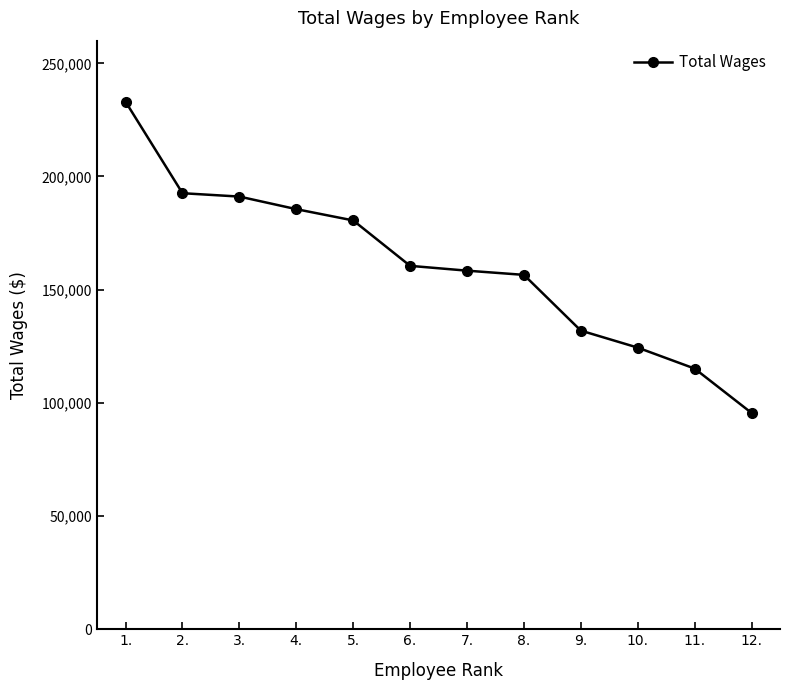

What is the label of the 6th point from the left?

6.